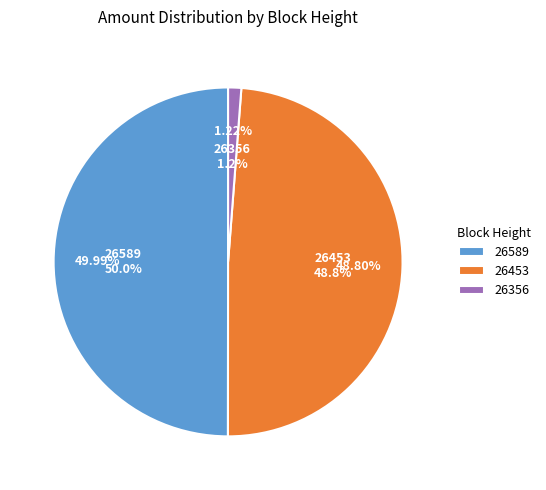

Count the number of slices in the pie.

3